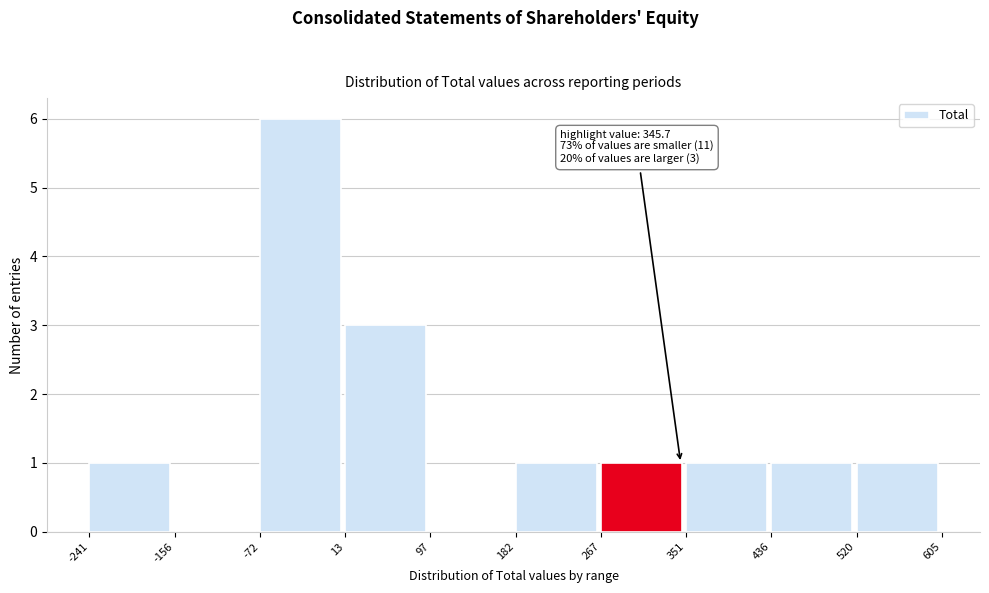

Which range on the x-axis has the tallest bar?

-72 to 13